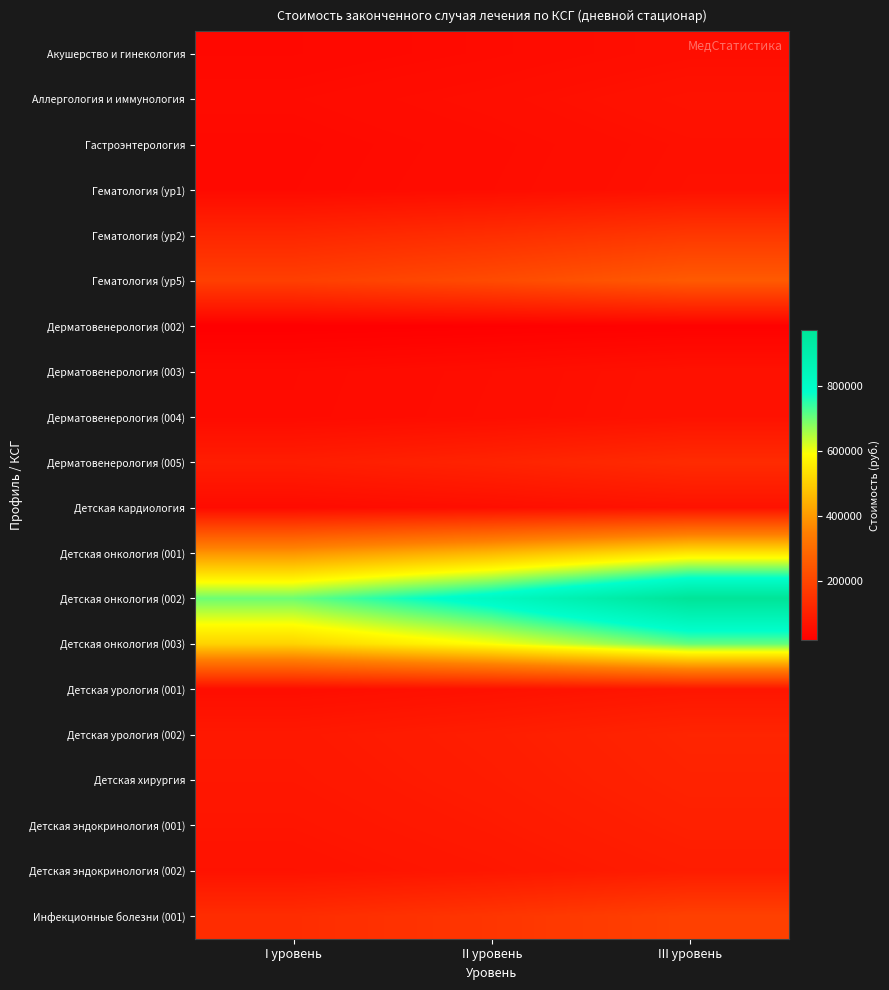

Reading left to right, list all the values displayed in this chart.

Акушерство и гинекология: I уровень=40901.3	II уровень=47718.2	III уровень=56807.4
Аллергология и иммунология: I уровень=48293.2	II уровень=56342.0	III уровень=67073.8
Гастроэнтерология: I уровень=43858.1	II уровень=51167.8	III уровень=60914.0
Гематология (ур1): I уровень=44843.7	II уровень=52317.6	III уровень=62282.8
Гематология (ур2): I уровень=118761.7	II уровень=138555.4	III уровень=164946.9
Гематология (ур5): I уровень=183809.7	II уровень=214444.6	III уровень=255291.2
Дерматовенерология (002): I уровень=16944.8	II уровень=19745.8	III уровень=23480.4
Дерматовенерология (003): I уровень=46587.5	II уровень=54259.5	III уровень=64488.7
Дерматовенерология (004): I уровень=47233.3	II уровень=55062.2	III уровень=65500.7
Дерматовенерология (005): I уровень=94907.4	II уровень=110634.7	III уровень=131604.4
Детская кардиология: I уровень=48293.2	II уровень=56342.0	III уровень=67073.8
Детская онкология (001): I уровень=391765.9	II уровень=457060.2	III уровень=544119.3
Детская онкология (002): I уровень=701236.4	II уровень=818109.1	III уровень=973939.4
Детская онкология (003): I уровень=509542.1	II уровень=594465.8	III уровень=707697.3
Детская урология (001): I уровень=54403.7	II уровень=63471.0	III уровень=75560.7
Детская урология (002): I уровень=82394.0	II уровень=96126.4	III уровень=114436.2
Детская хирургия: I уровень=78846.0	II уровень=91987.0	III уровень=109508.3
Детская эндокринология (001): I уровень=73425.3	II уровень=85662.9	III уровень=101979.6
Детская эндокринология (002): I уровень=67019.1	II уровень=78188.9	III уровень=93082.1
Инфекционные болезни (001): I уровень=135516.5	II уровень=158102.6	III уровень=188217.4